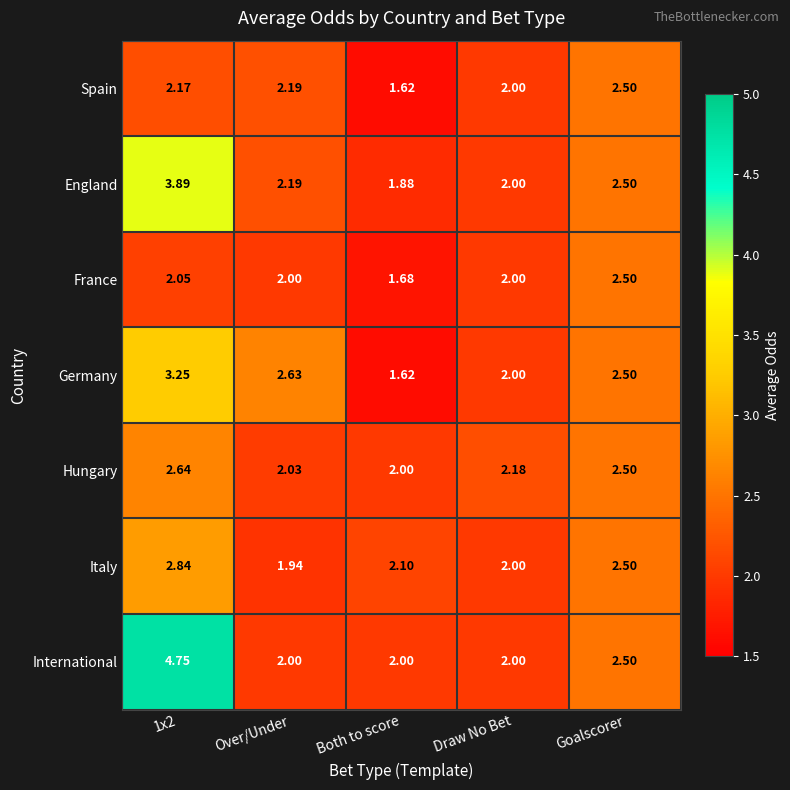

Which category has the lowest value across all series?

Both to score